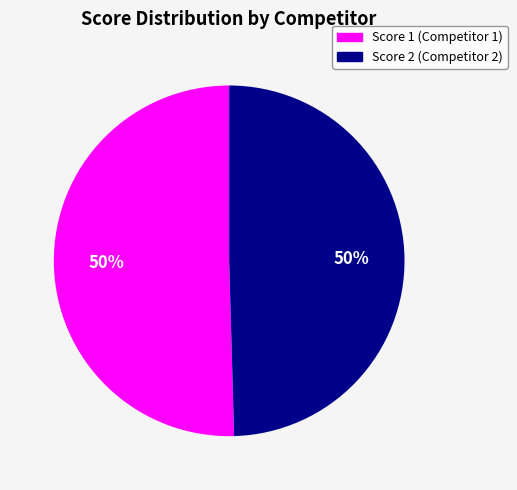

To the nearest percent, what percentage of the pie is Score 1 (Competitor 1)?

50%